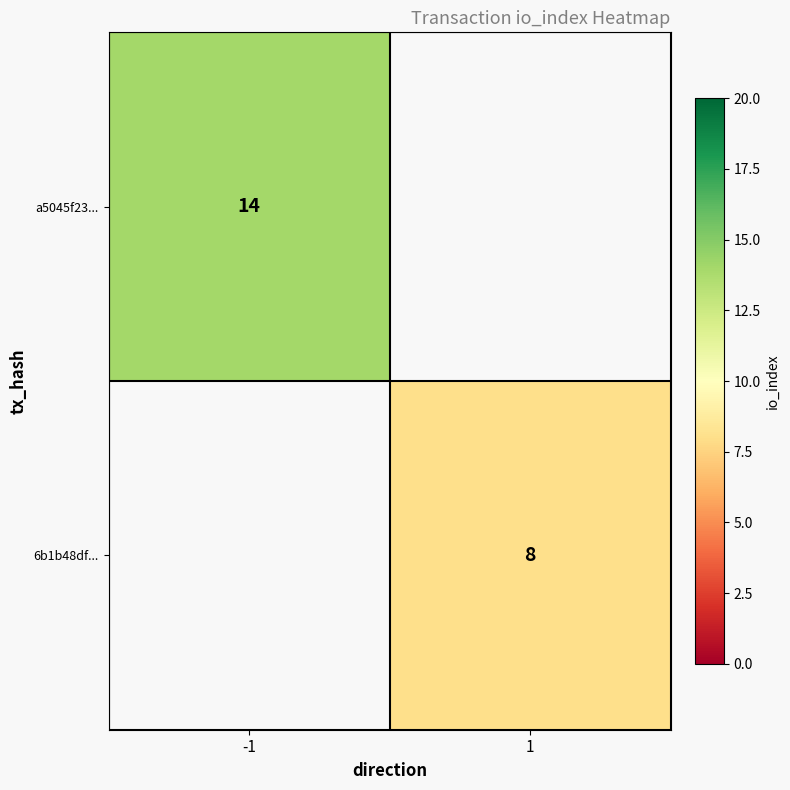

The 6b1b48df... series shows 5.3 at 1. True or false?

False